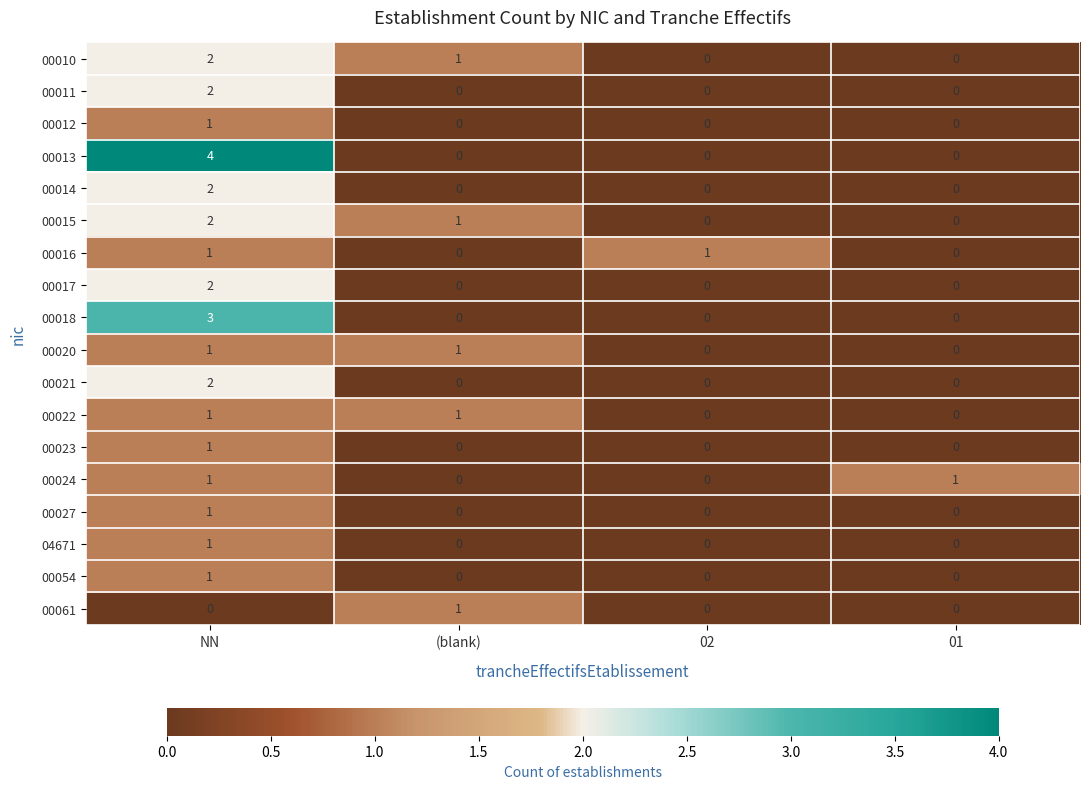

True or false: 00023 has a value of -1 at (blank).

False